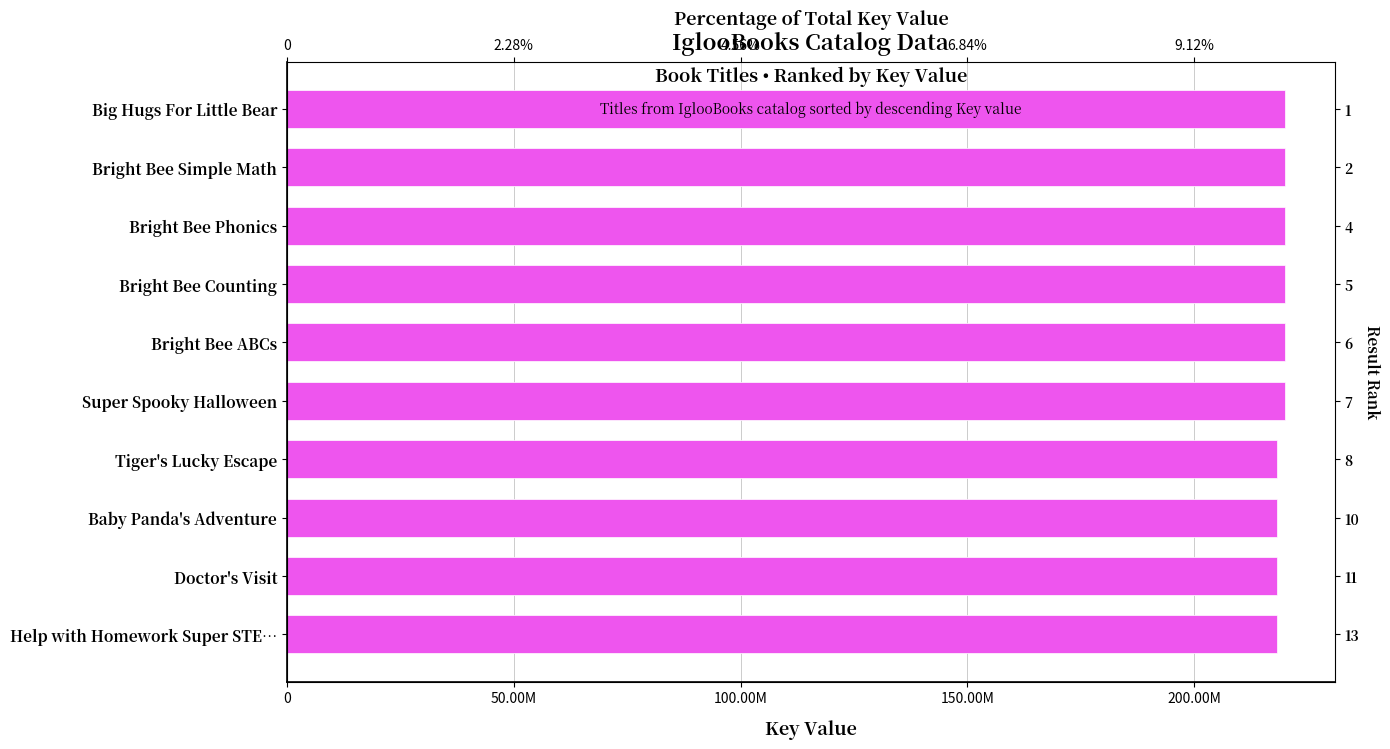

Which has a higher value, Bright Bee ABCs or Baby Panda's Adventure?

Bright Bee ABCs